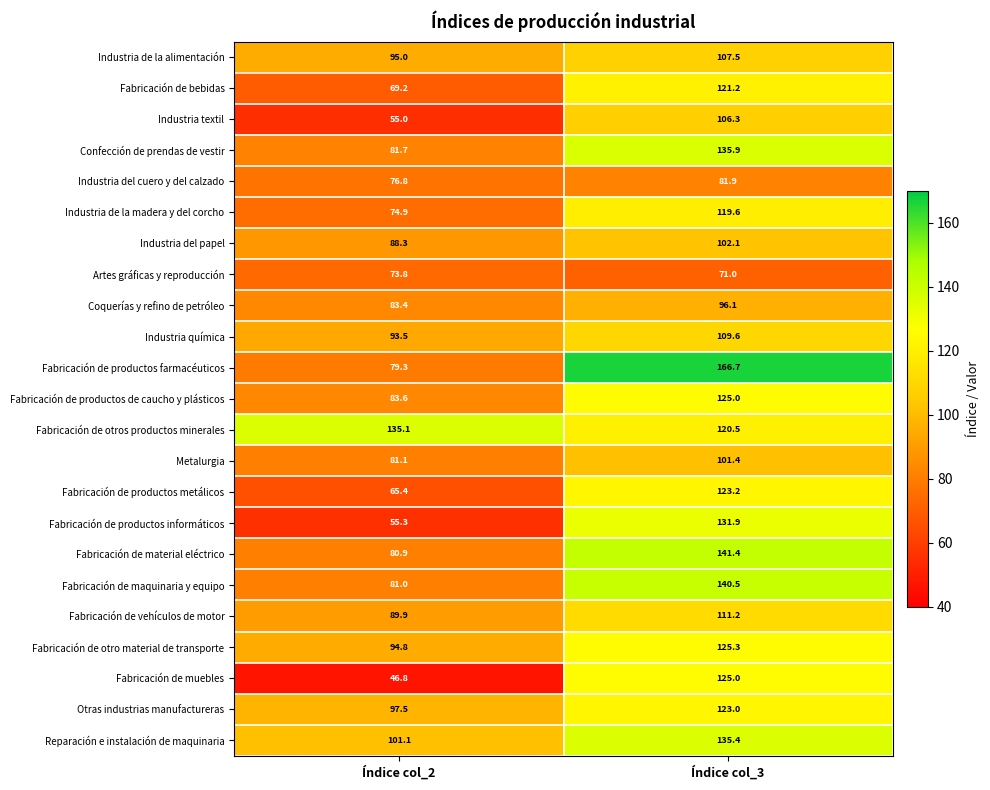

The value of Industria de la alimentación at Índice col_2 is 95.0. True or false?

True